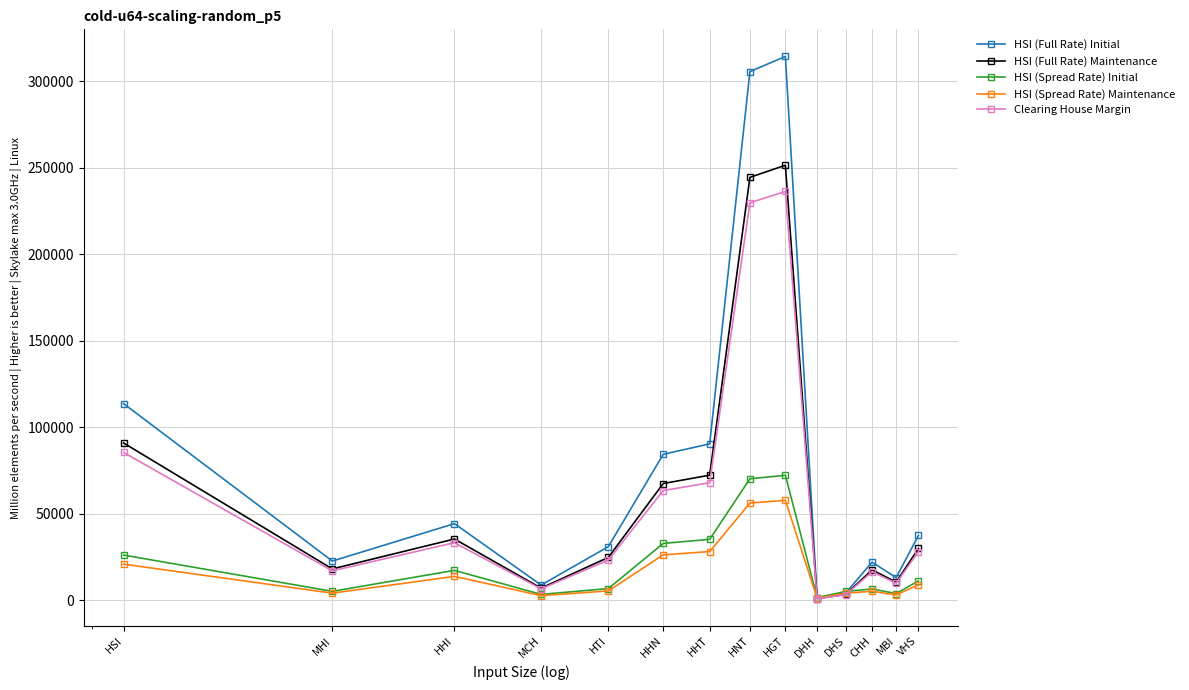

List the series in order of their peak value, highest first.

HSI (Full Rate) Initial, HSI (Full Rate) Maintenance, Clearing House Margin, HSI (Spread Rate) Initial, HSI (Spread Rate) Maintenance